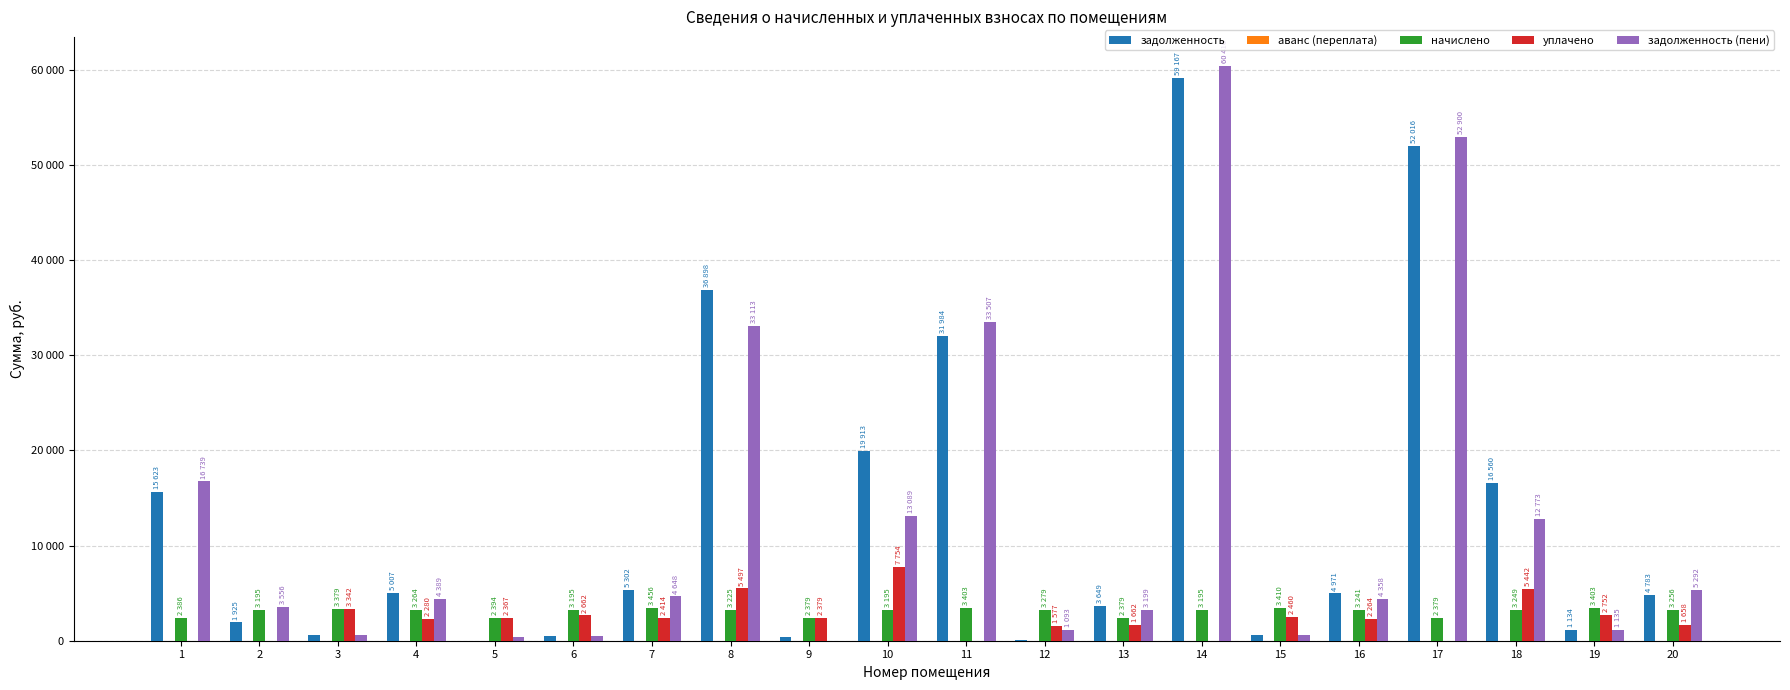

At which category does the chart reach its peak across all series?

14